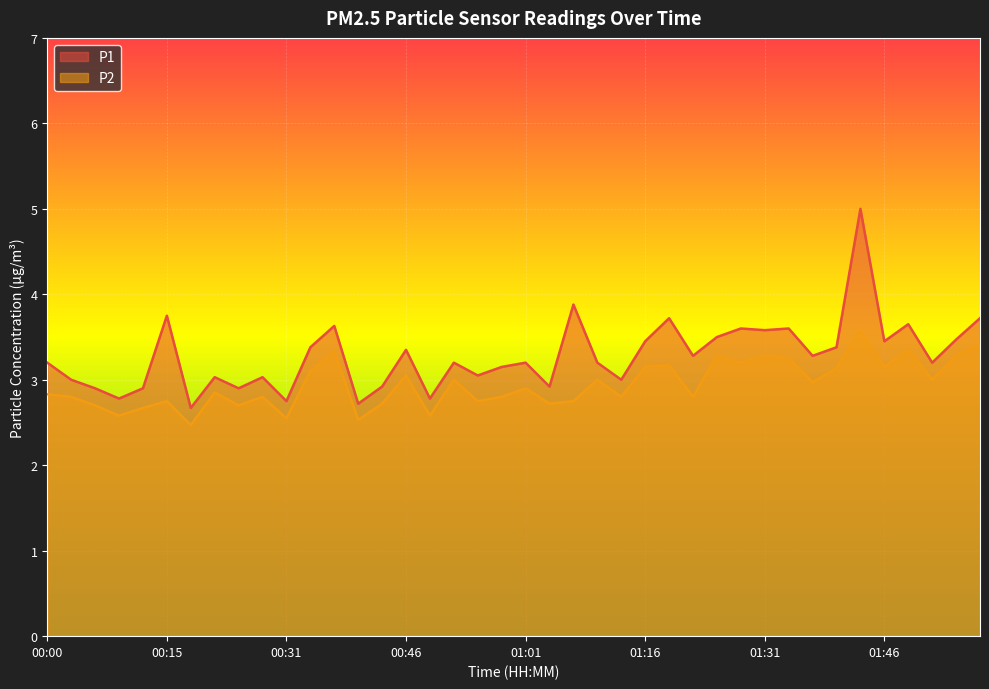

At which category does the chart reach its peak across all series?

01:43